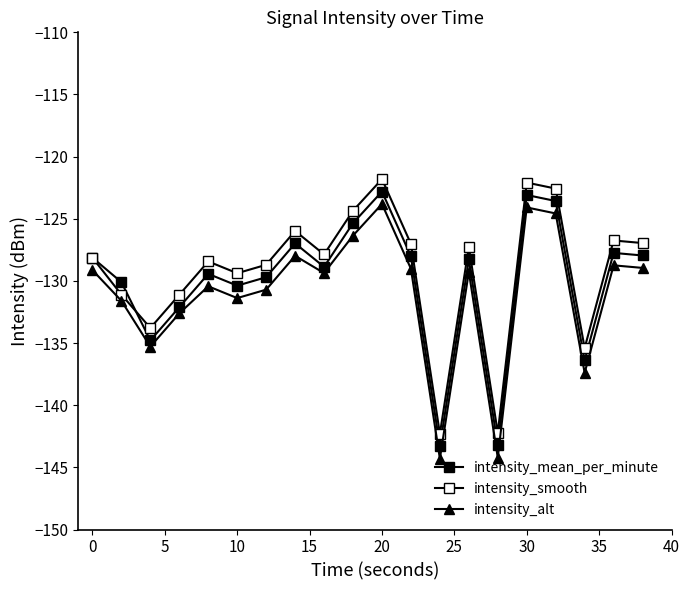

What is the value of the intensity_alt point at the 14th from the left?

-129.3